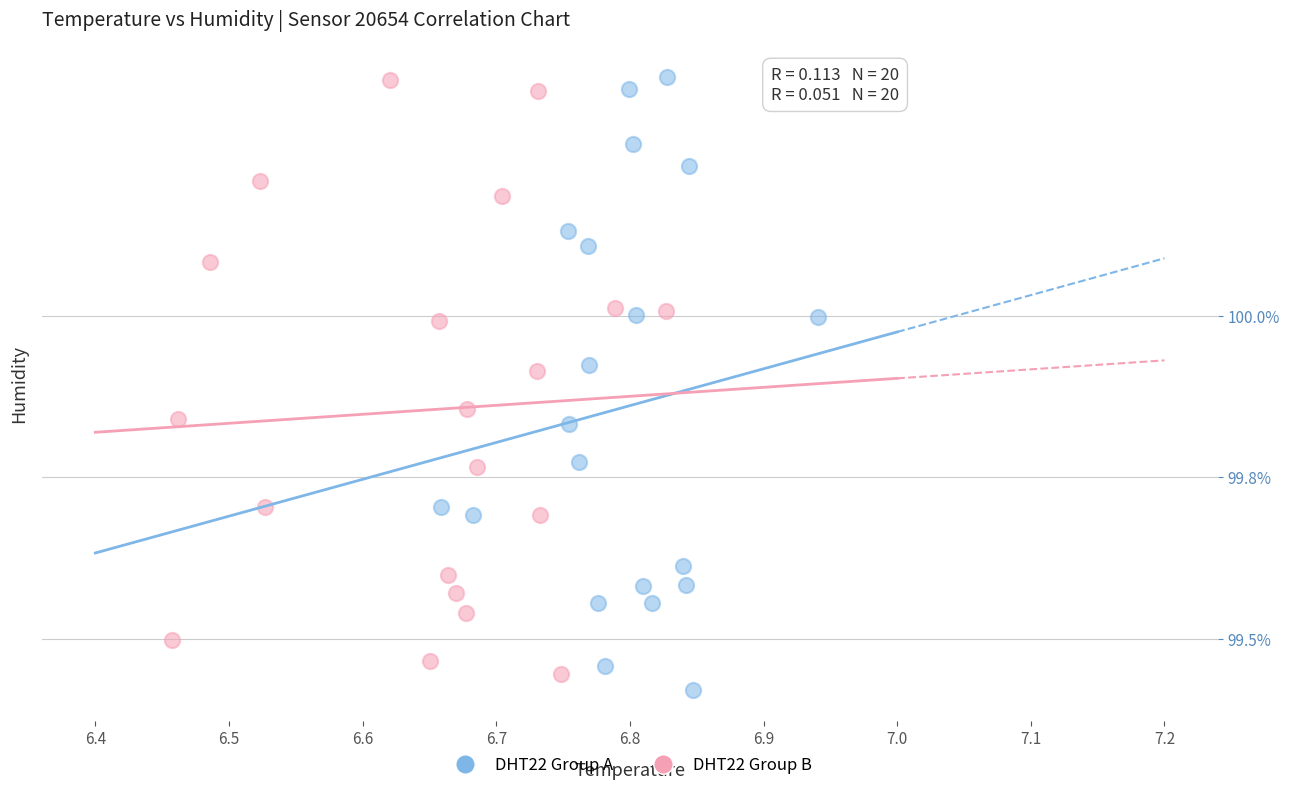

Which series contains the lowest Y value?

DHT22 Group A